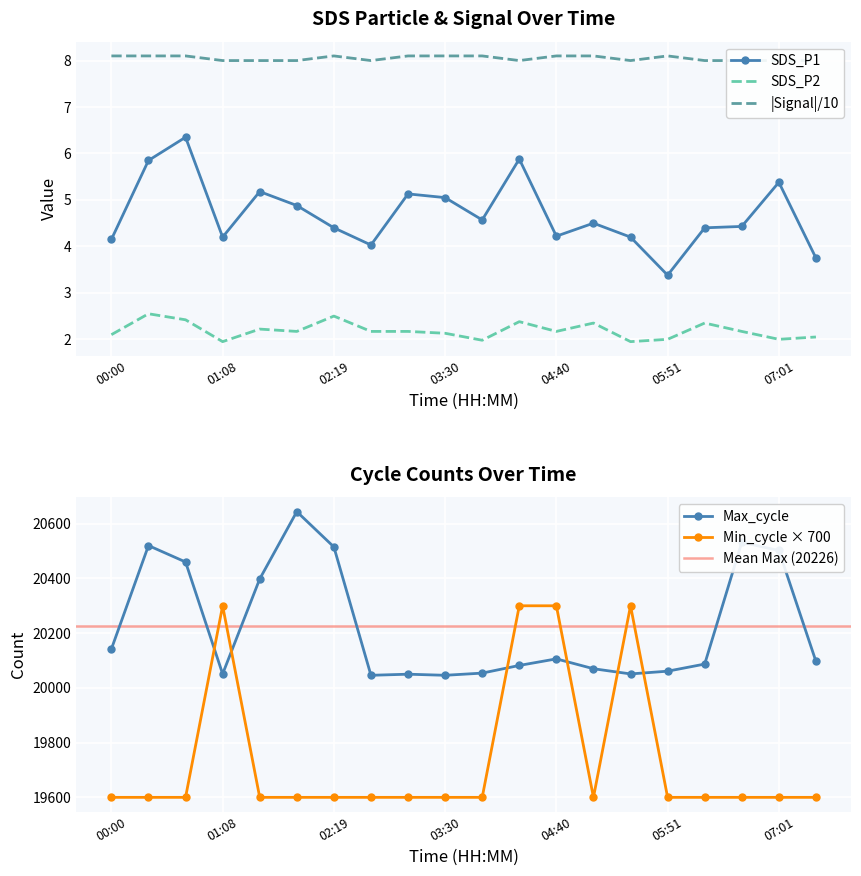

List the series in order of their overall mean, lowest first.

SDS_P2, SDS_P1, Signal